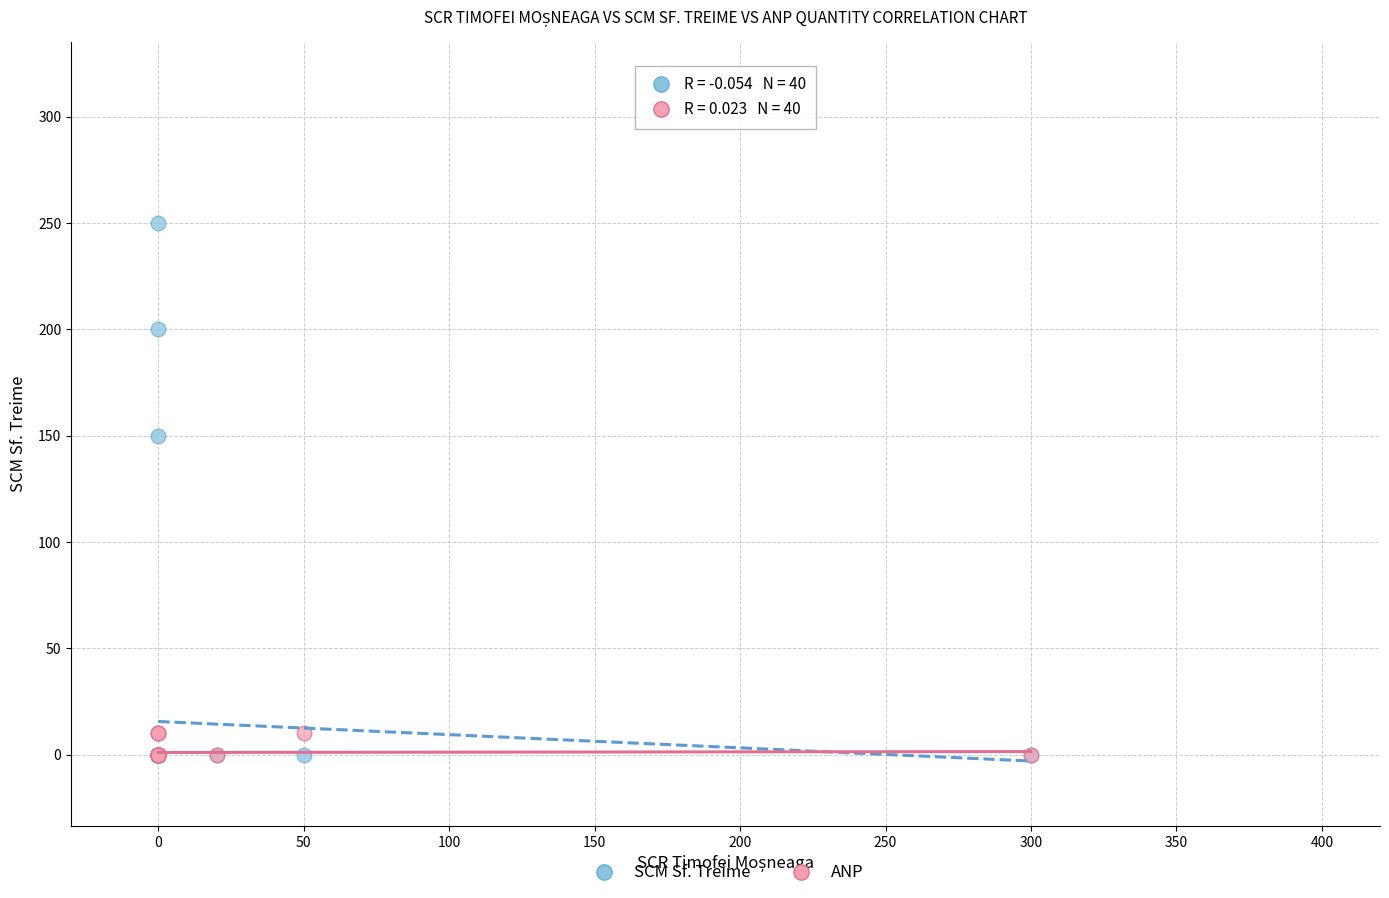

What are all the series names shown in the legend?

SCM Sf. Treime, ANP